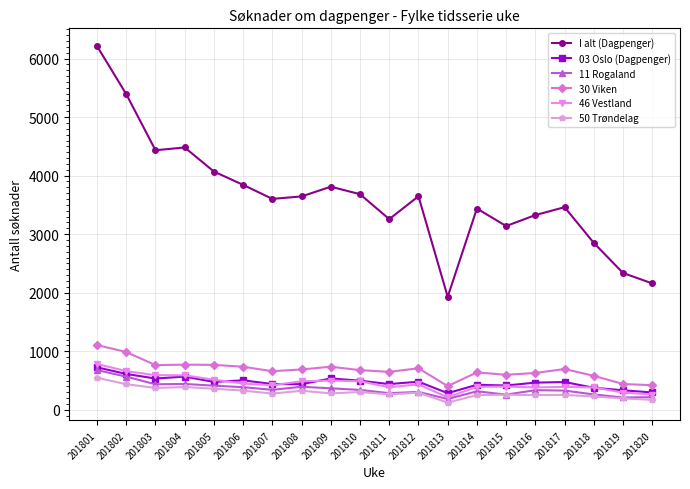

What is the greatest value displayed?

6212